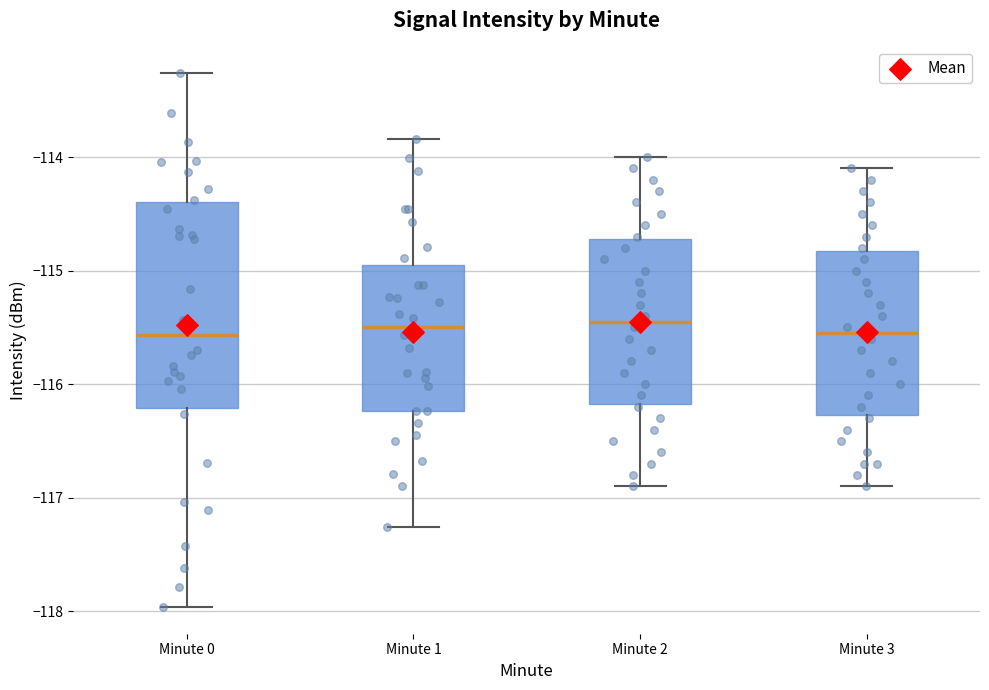

Which box is the tallest, from its lower edge to its upper edge?

Minute 0